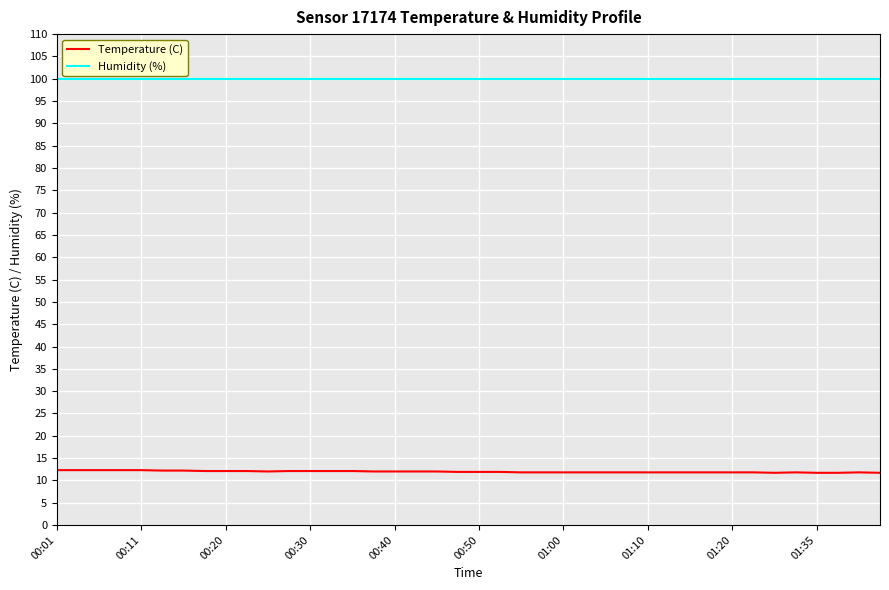

Rank the series by their average value, from lowest to highest.

Temperature (C), Humidity (%)